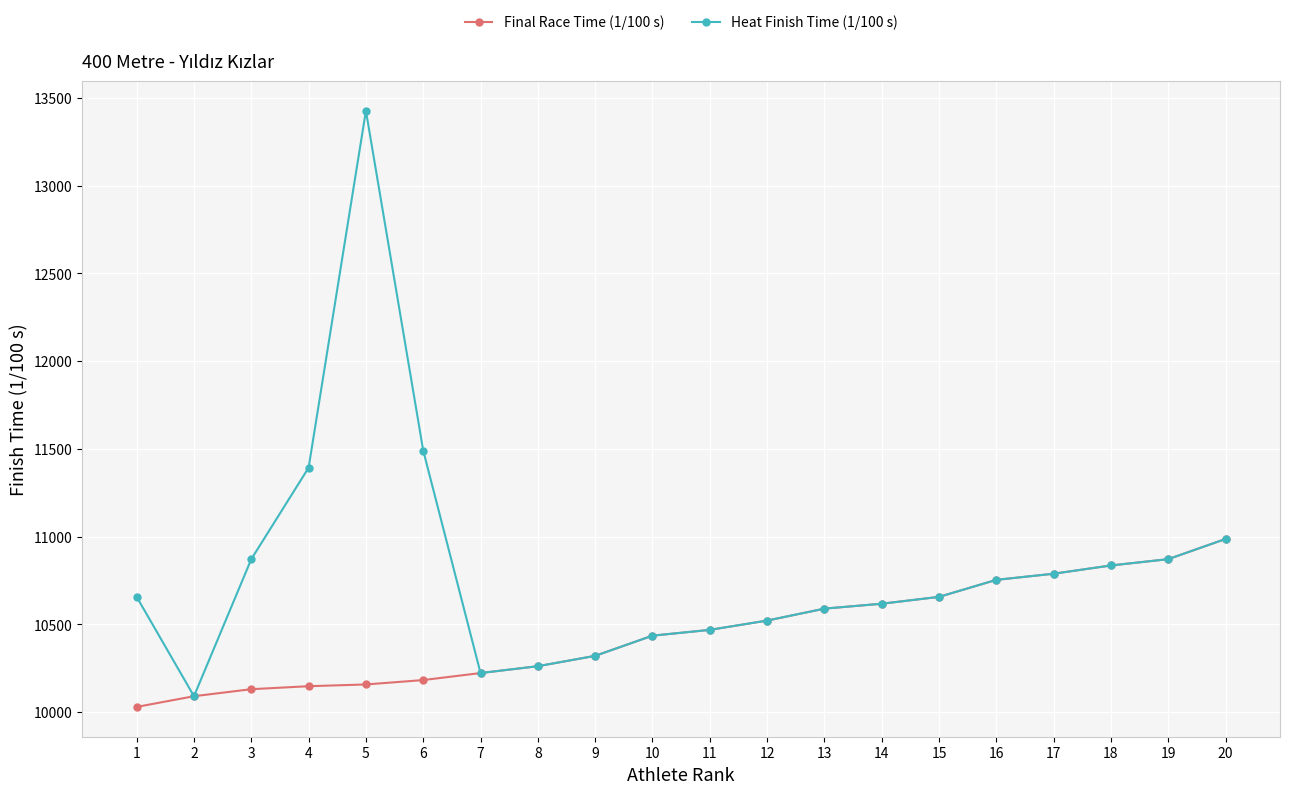

Which label corresponds to the largest value in the chart?

5